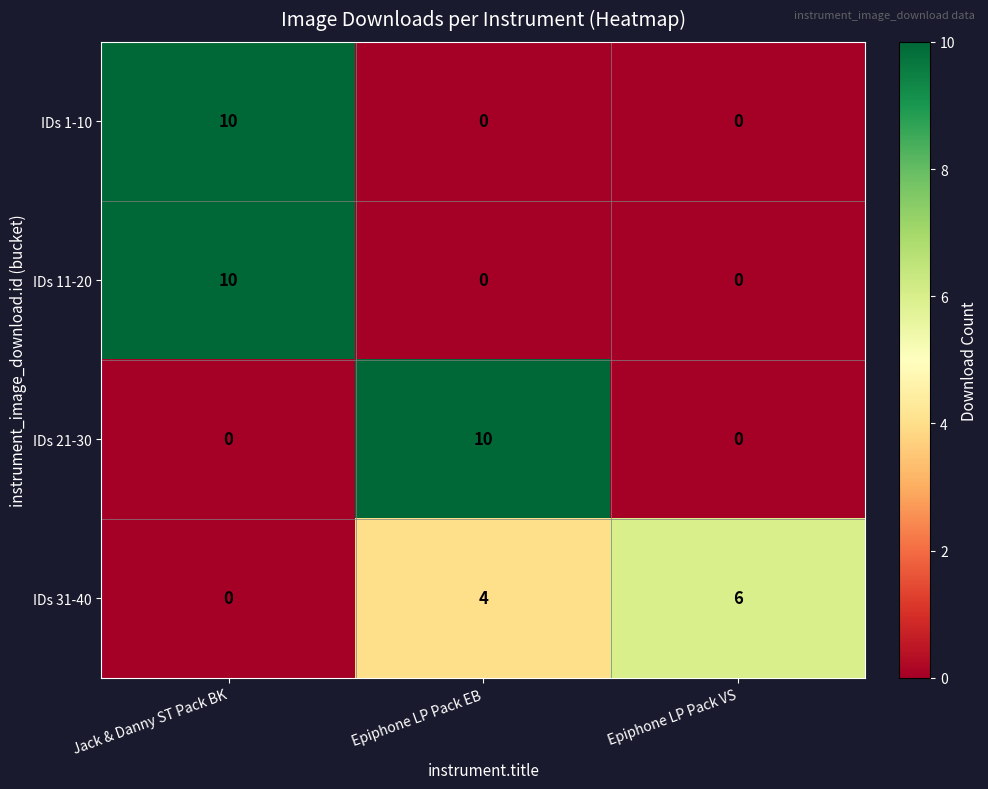

What is the total value across all series at Epiphone LP Pack VS?

6